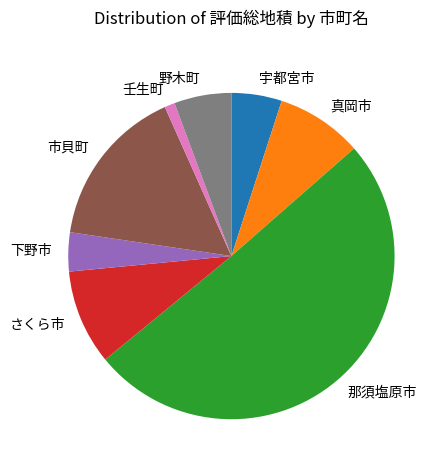

Approximately how many times larger is the value at 真岡市 compared to 野木町?

1.5